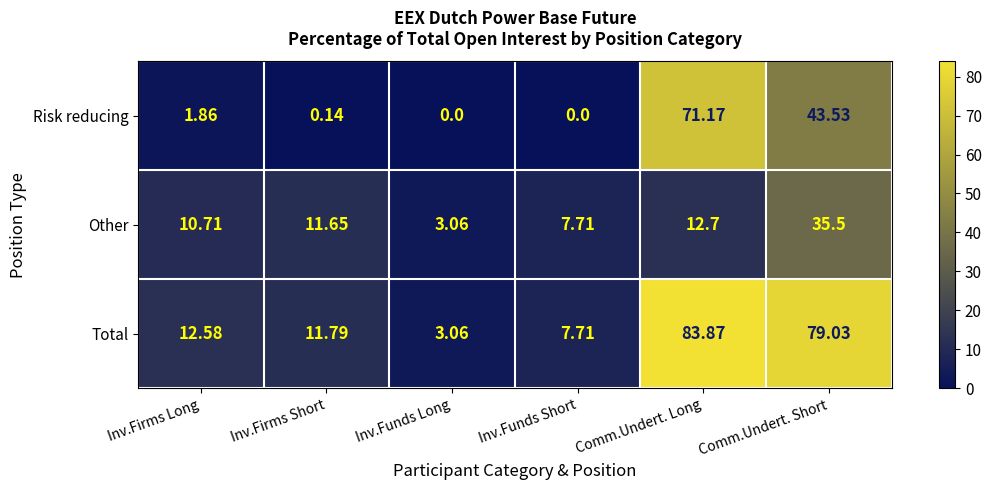

Rank the series by their maximum value, from highest to lowest.

Total, Risk reducing, Other